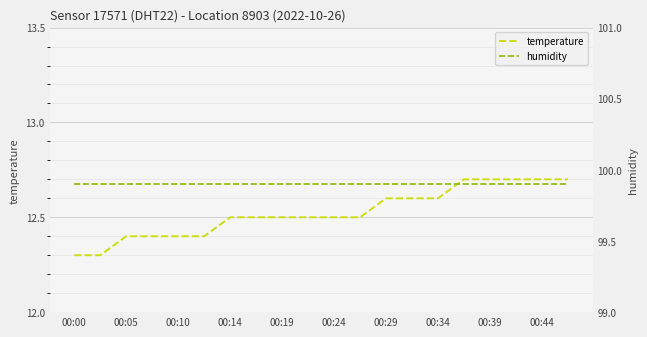

Rank the series by their average value, from lowest to highest.

temperature, humidity